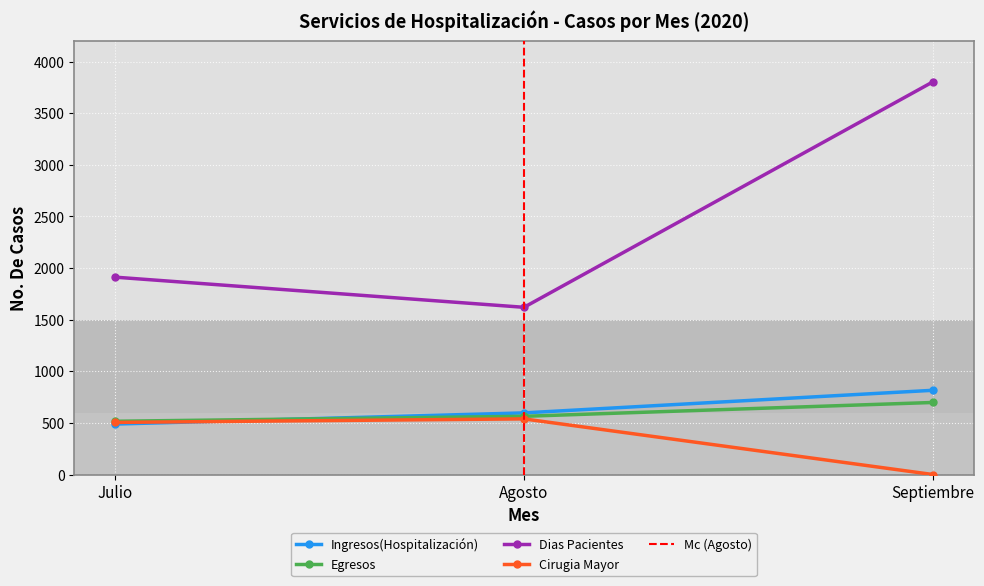

How many values in the Egresos series are below 564?

1